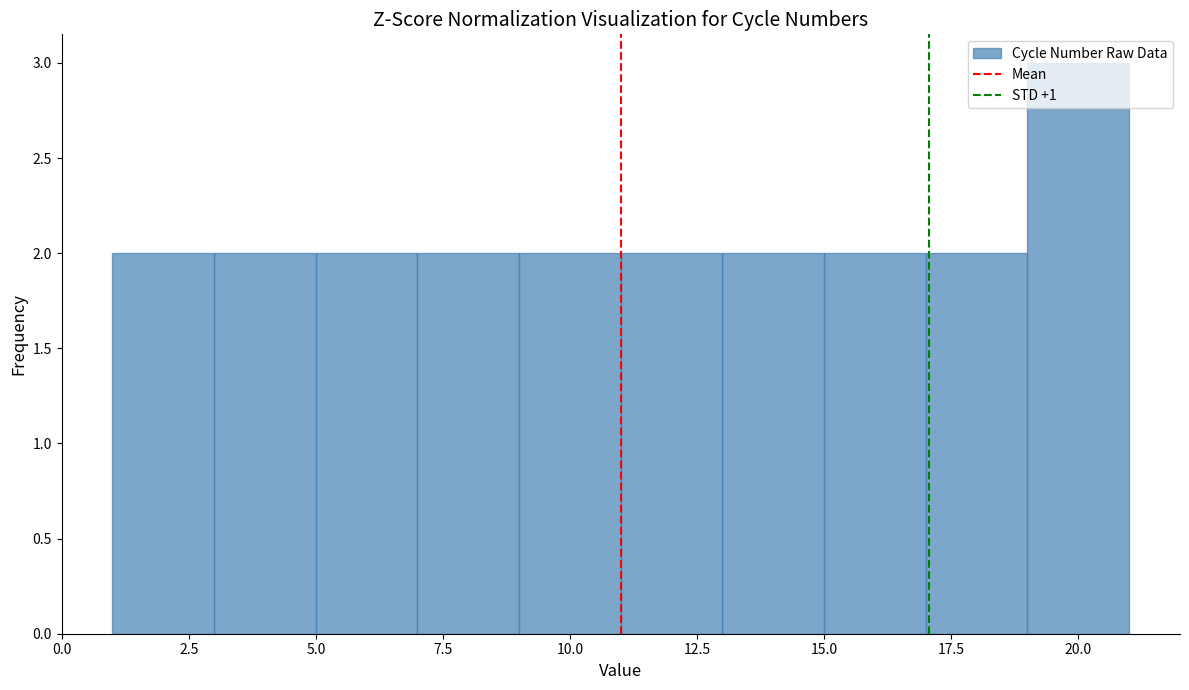

What is the height of the bar covering 5 to 7 on the x-axis? The values are not printed on the chart, so give them approximately, as read against the axis.

2